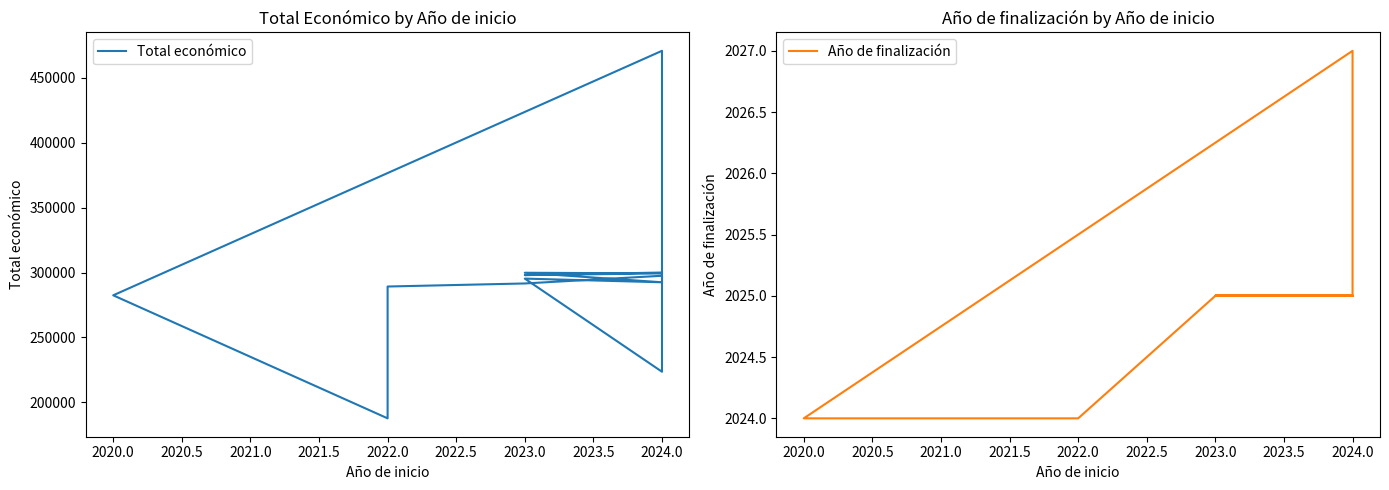

True or false: Total económico and Año de finalización cross at least once.

False